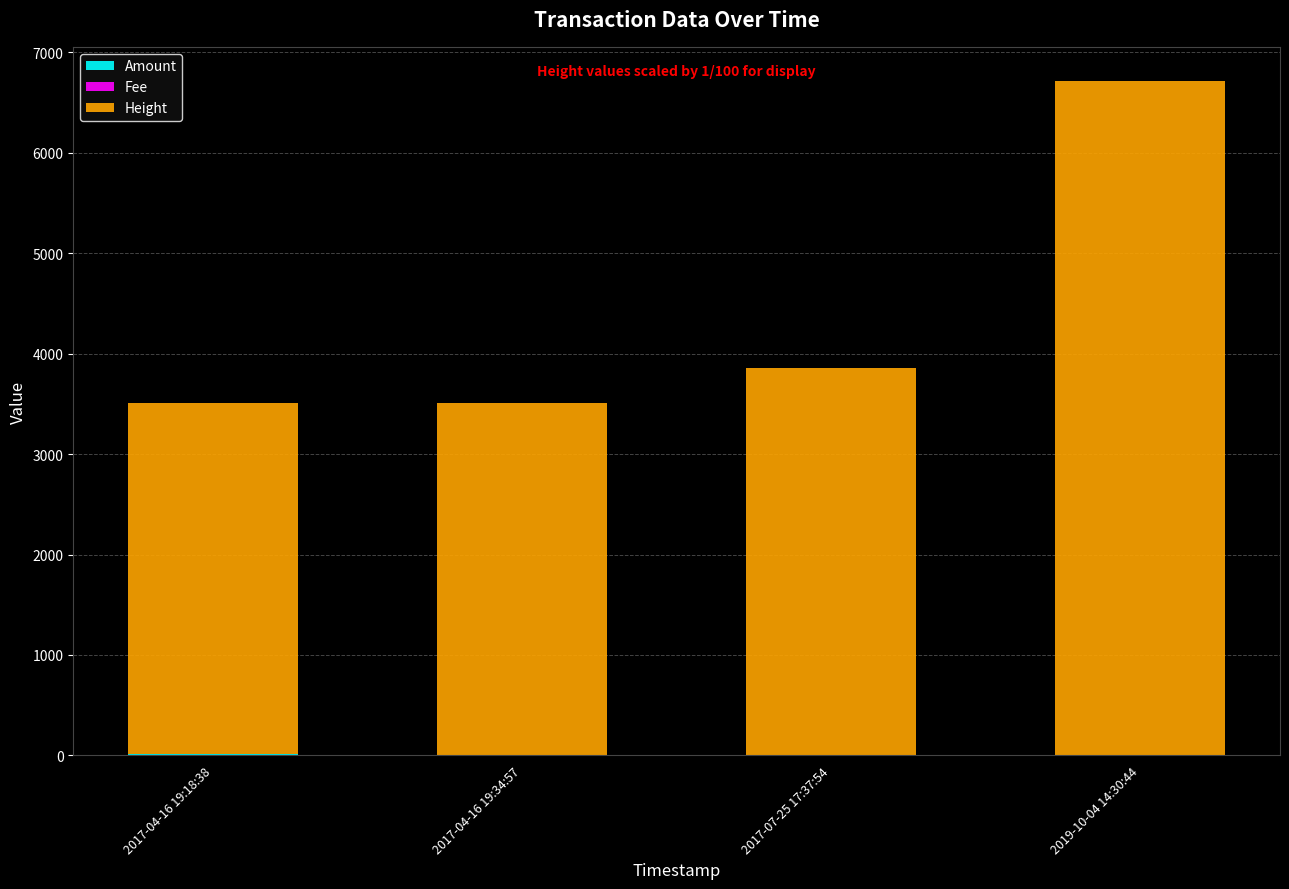

At which category is the sum across all series the highest?

2019-10-04 14:30:44